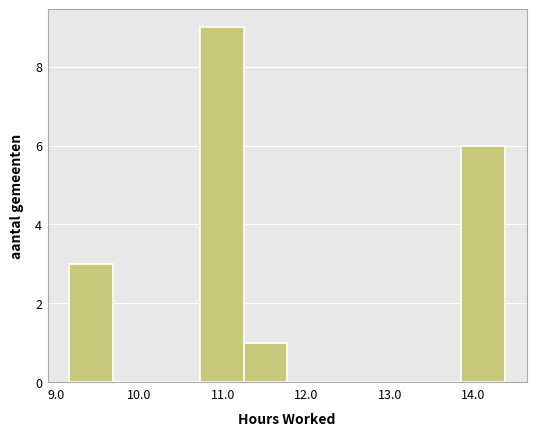

Reading left to right, list every bar in this chart as the range it spans on the x-axis followed by its height. Neither the bar edges nor the heights are printed on the chart, so give them approximately, as read against the axes.

9.2 to 9.7: 3
9.7 to 10.2: 0
10.2 to 10.7: 0
10.7 to 11.2: 9
11.2 to 11.8: 1
11.8 to 12.3: 0
12.3 to 12.8: 0
12.8 to 13.3: 0
13.3 to 13.9: 0
13.9 to 14.4: 6